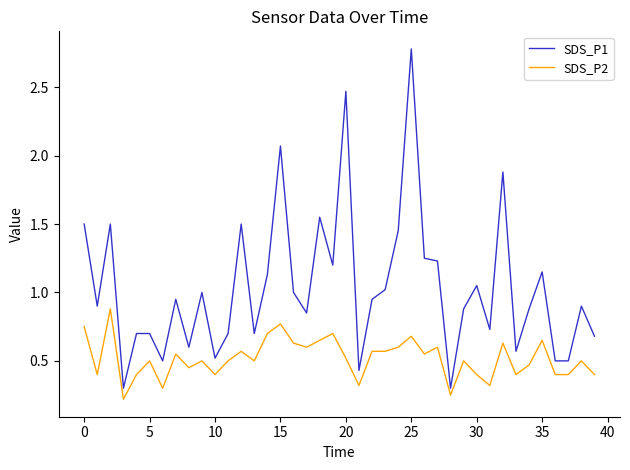

Which series has the widest spread of values?

SDS_P1